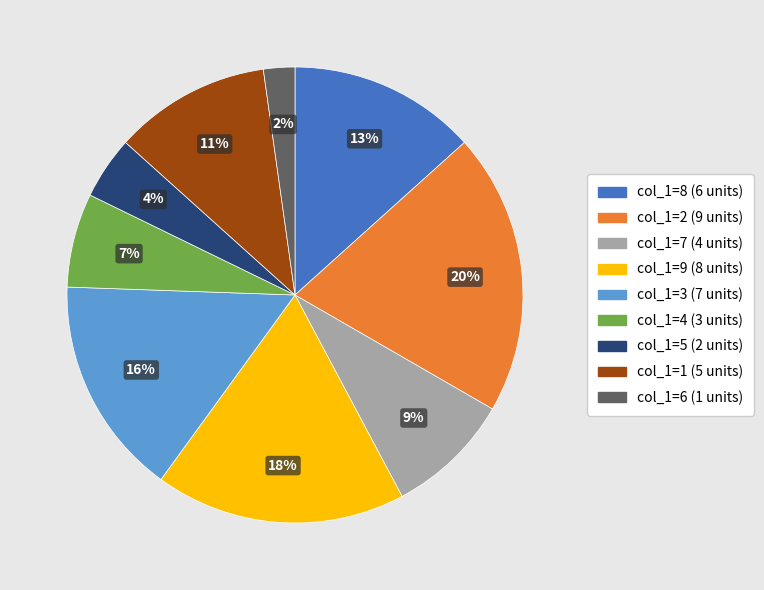

To the nearest percent, what is the average slice percentage?

11%